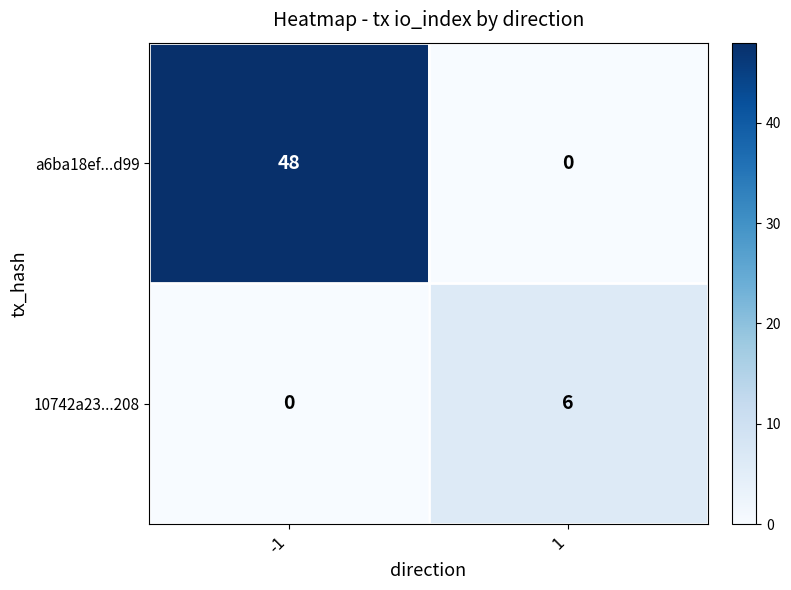

Reading left to right, transcribe all the data shown in this chart.

a6ba18ef...d99: 48	0
10742a23...208: 0	6